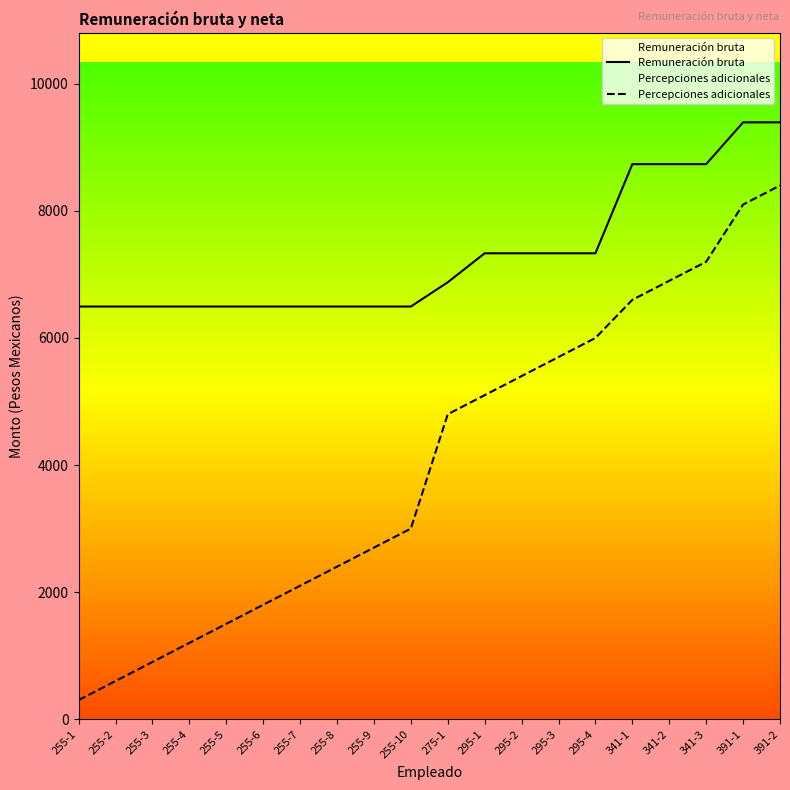

Which has a higher value, 295-1 or 341-2?

341-2